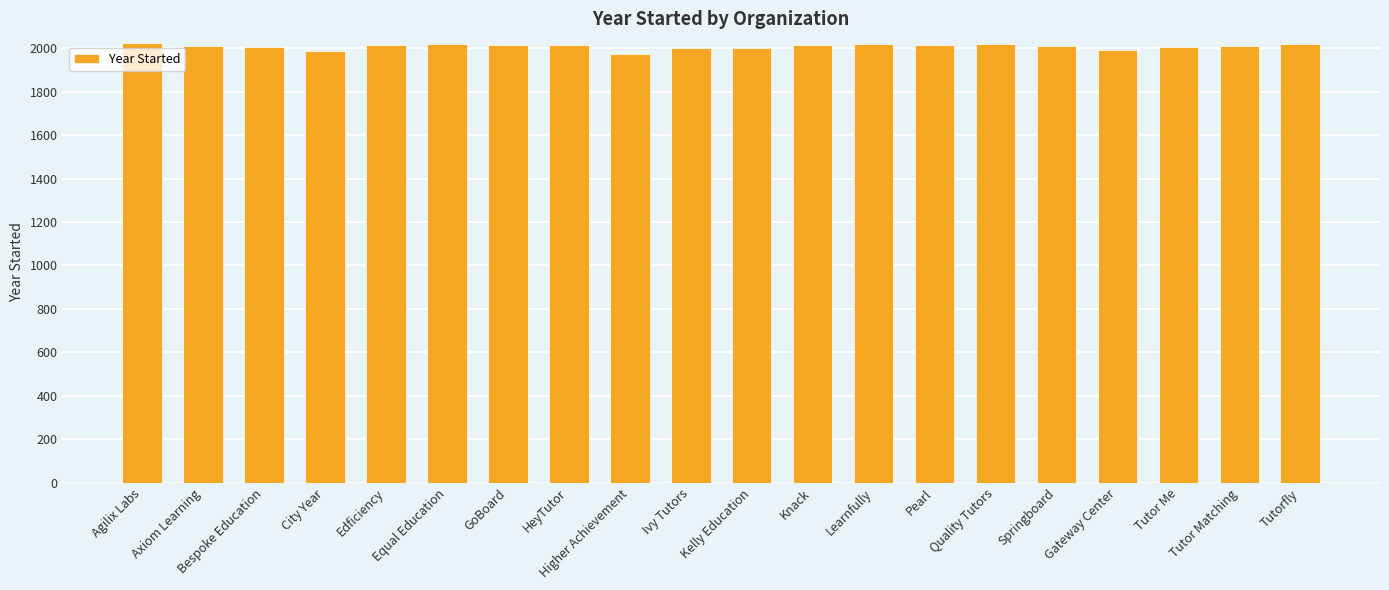

The chart shows a value of 2013 at HeyTutor. True or false?

True